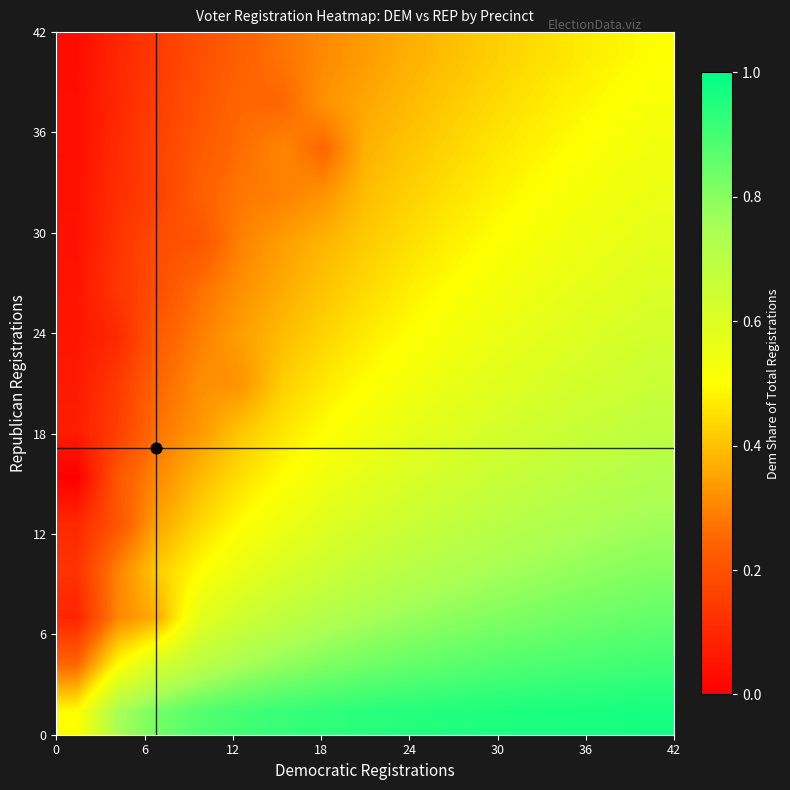

What is the greatest value displayed?

1.0